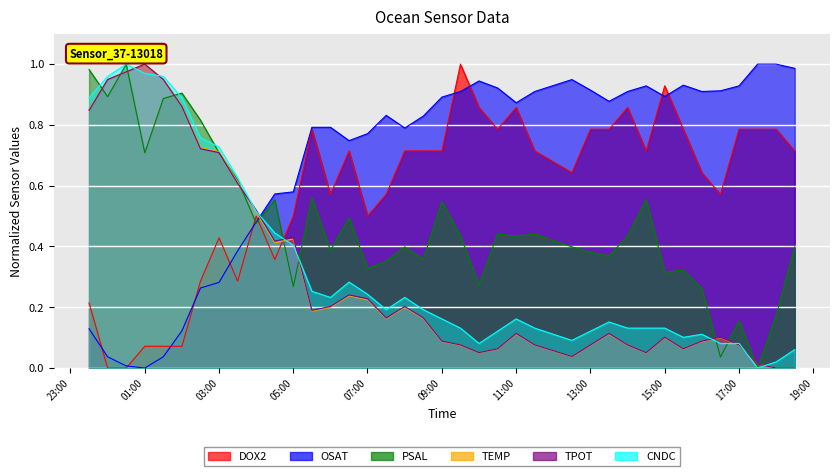

How many positive values does the PSAL series have?

37